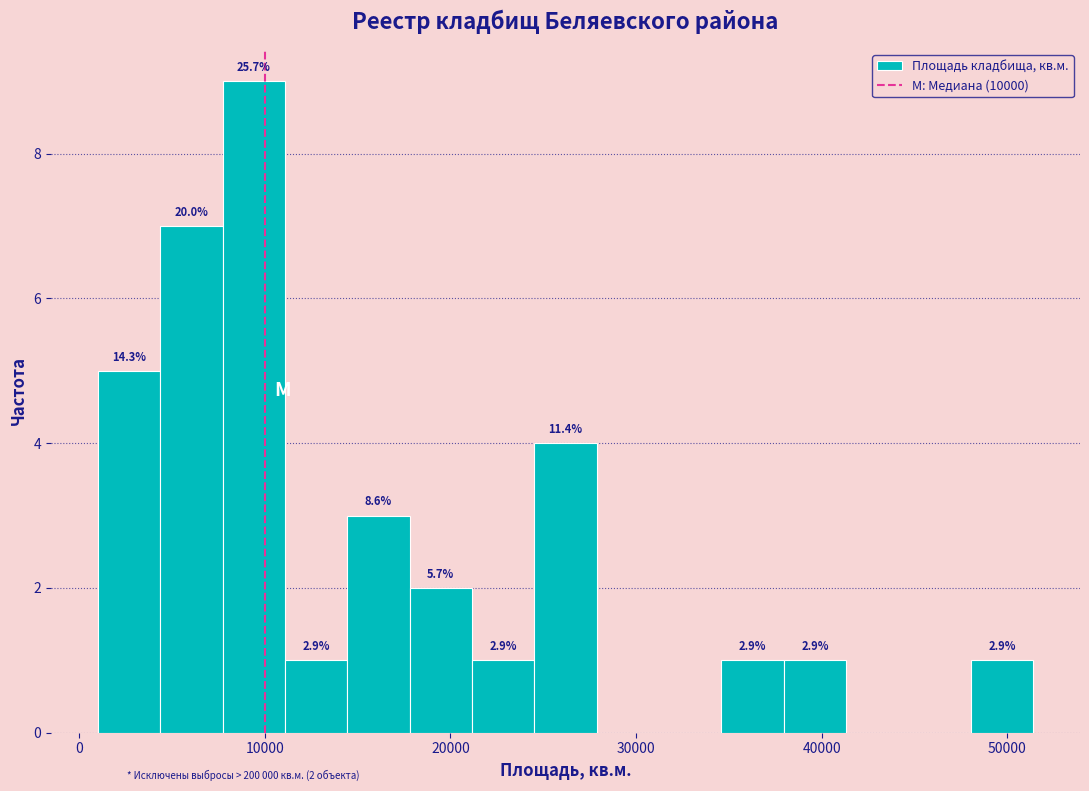

Read against the x-axis, roughly where is the centre of the tallest bar?

9000